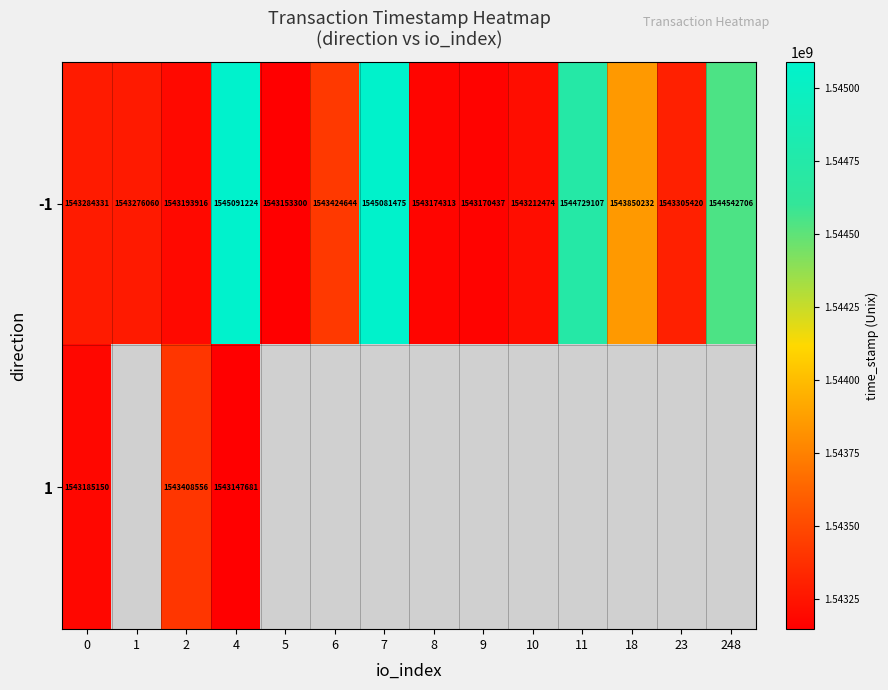

Which has a higher value, 0 or 18?

18